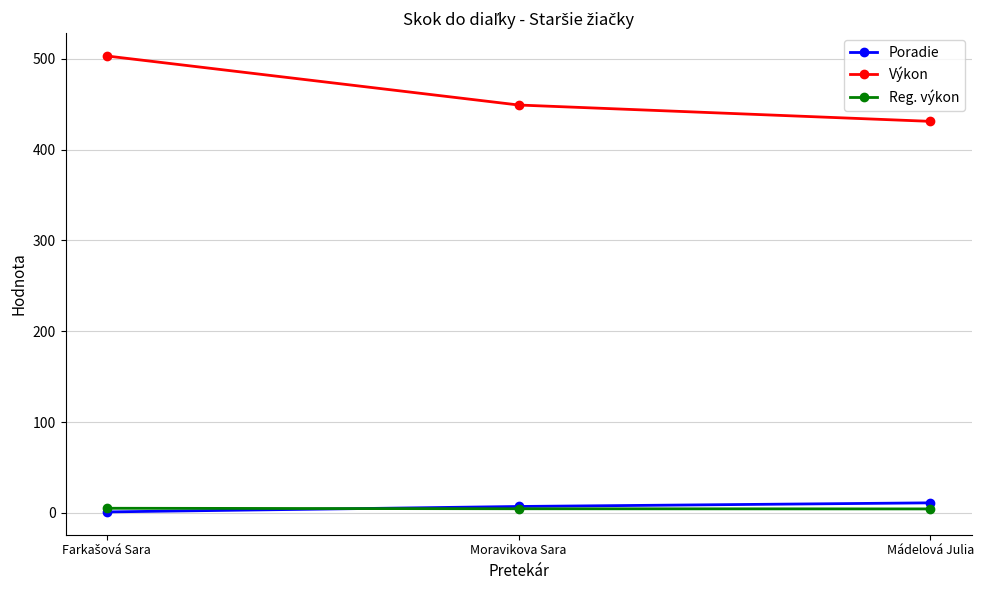

What is the value of the Poradie point at the 3rd from the left?

11.0